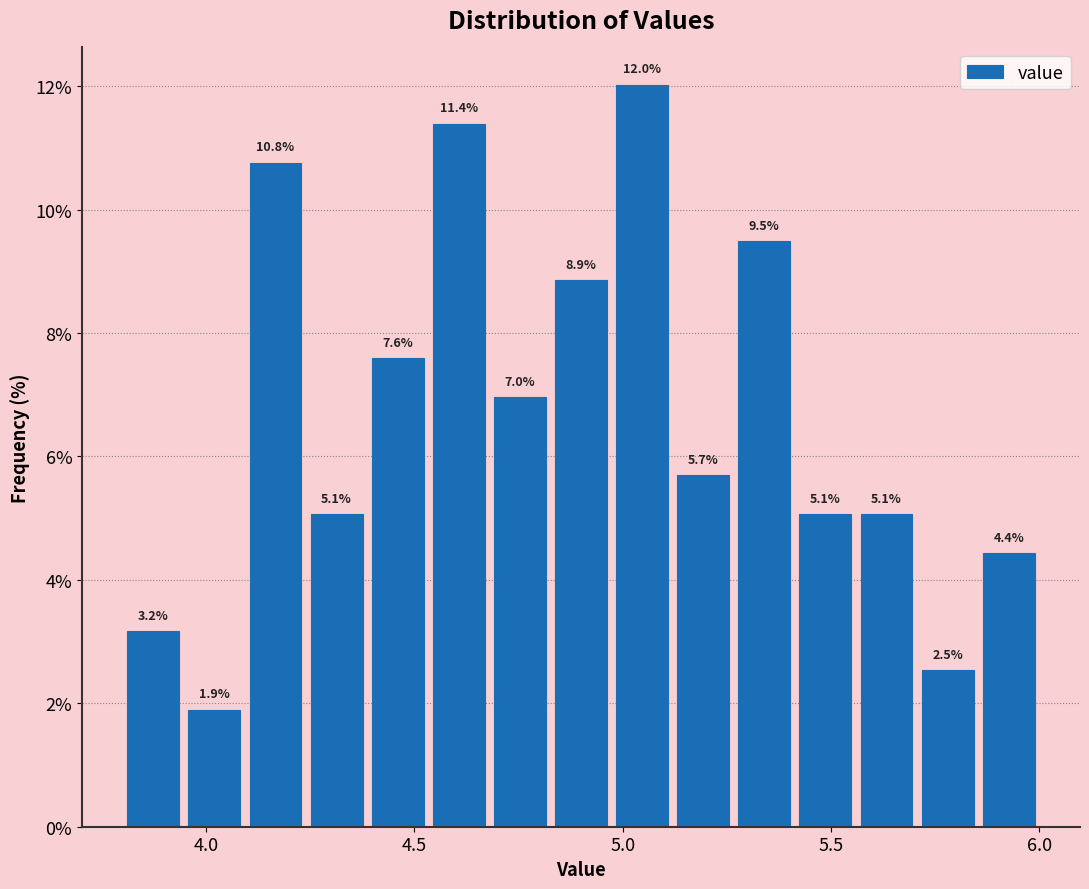

Read against the x-axis, roughly where is the centre of the tallest bar?

5.05